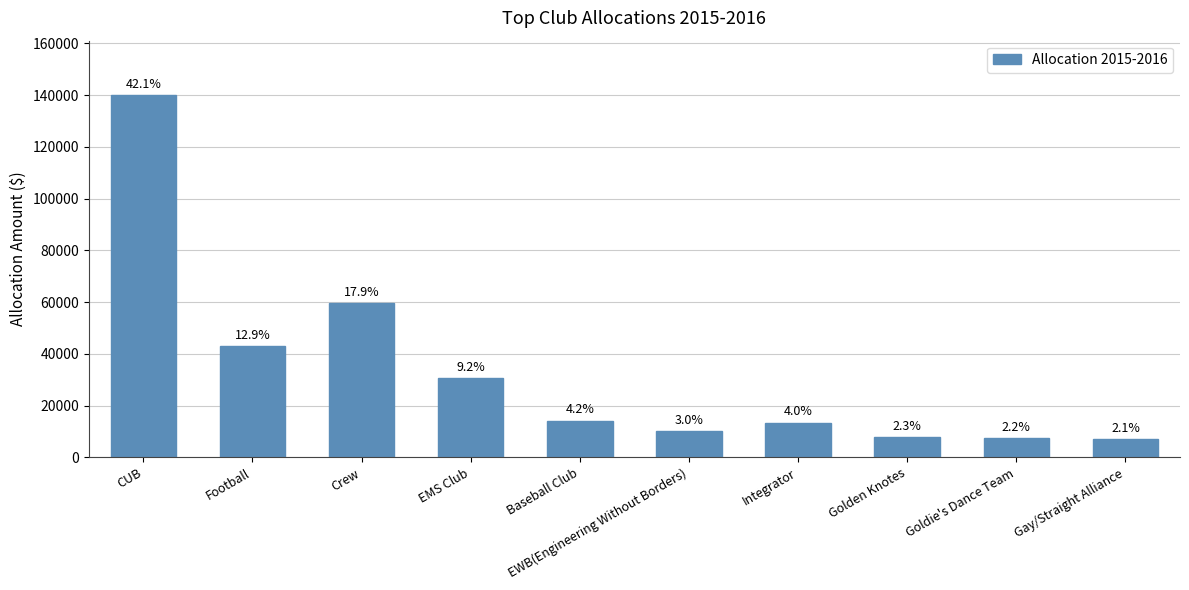

What is the sum of all values?

332654.2